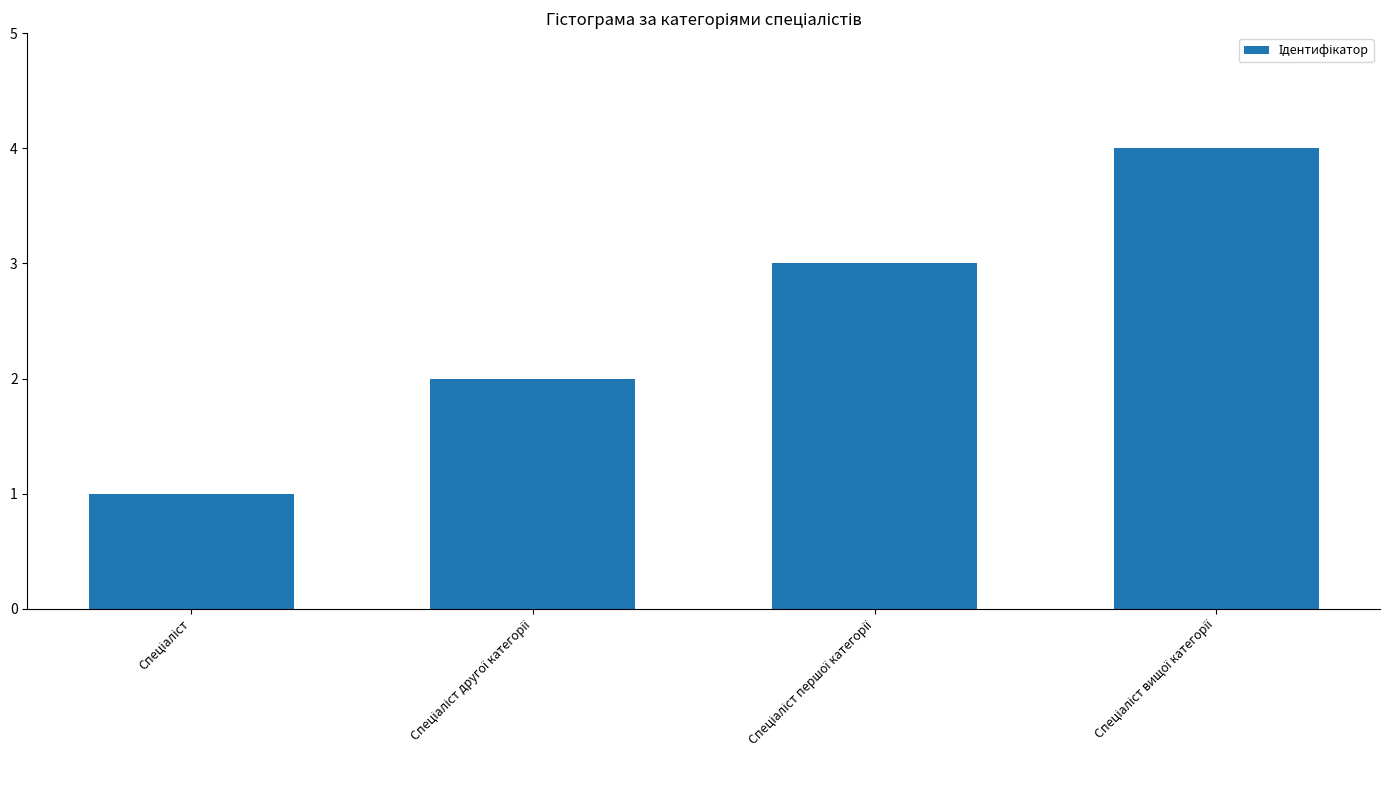

What is the greatest value displayed?

4